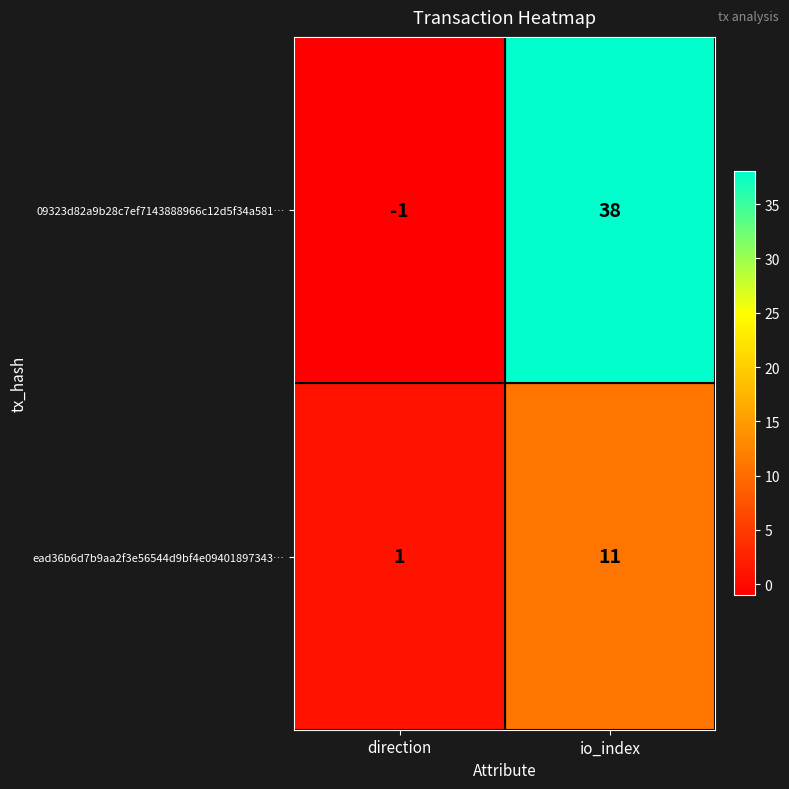

The 09323d82a9b28c7ef7143888966c12d5f34a581… series shows 38 at io_index. True or false?

True